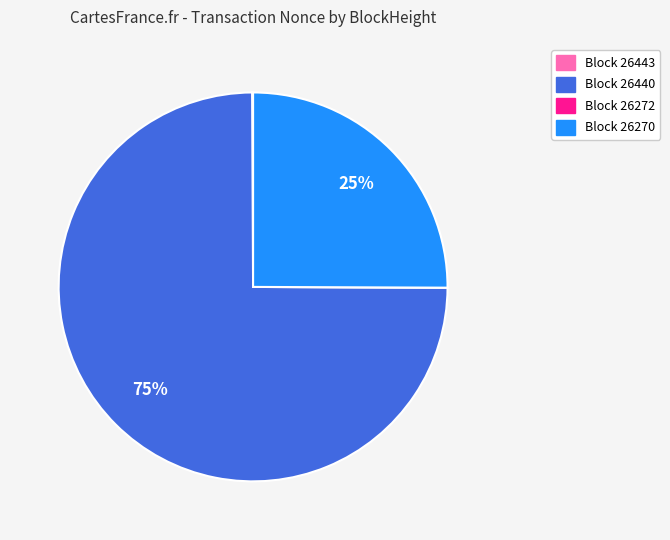

Does any single category account for the majority?

Yes